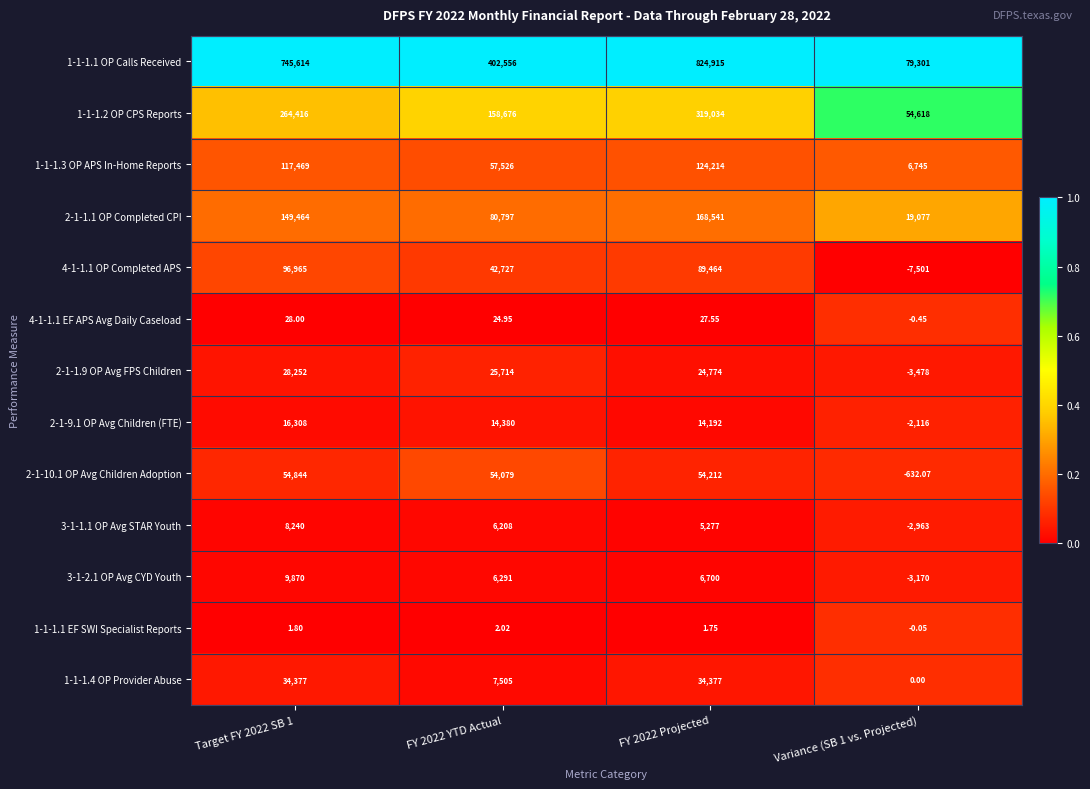

Which label corresponds to the largest value in the chart?

FY 2022 Projected